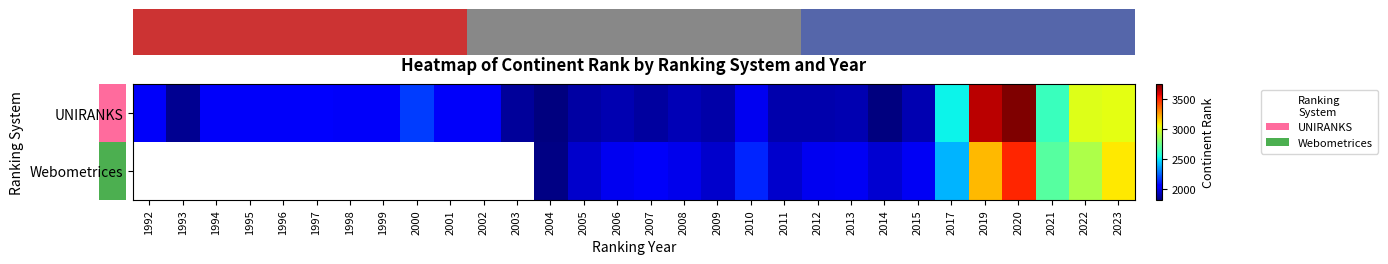

Is it true that Webometrices equals 4671.1 at 2021?

False